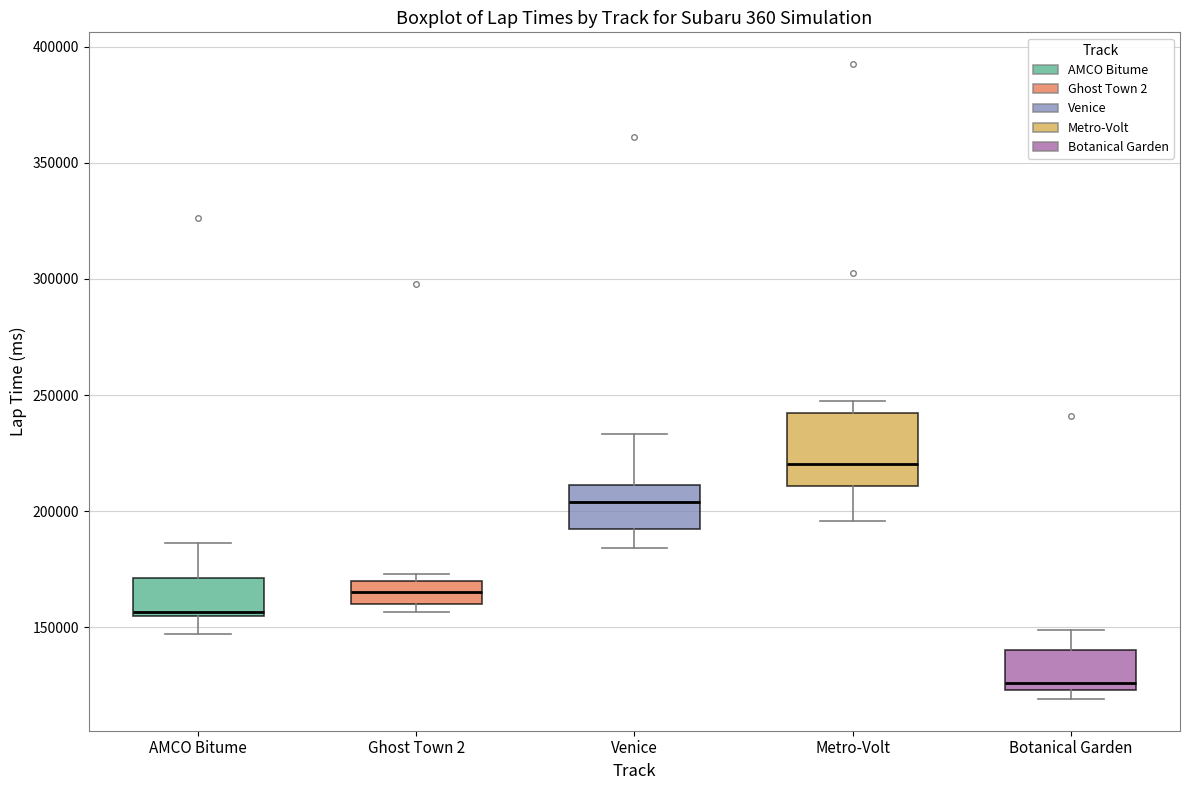

Reading left to right, read every box against the y-axis: the position of its median line, the range the box covers, and the ends of its whiskers. The values are not printed on the chart, so give them approximately, as read against the axis.

AMCO Bitume: median 155000, box 155000 to 170000, whiskers 145000 to 185000
Ghost Town 2: median 165000, box 160000 to 170000, whiskers 155000 to 175000
Venice: median 205000, box 190000 to 210000, whiskers 185000 to 235000
Metro-Volt: median 220000, box 210000 to 240000, whiskers 195000 to 250000
Botanical Garden: median 125000 (just above the box's lower edge), box 125000 to 140000, whiskers 120000 to 150000